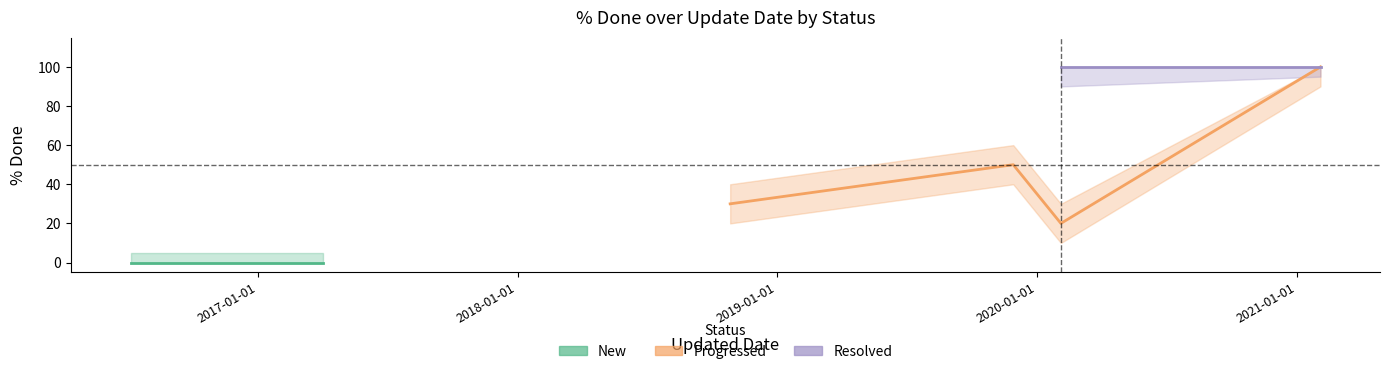

At which label is pct_done_low closest to 50?

2019-11-29